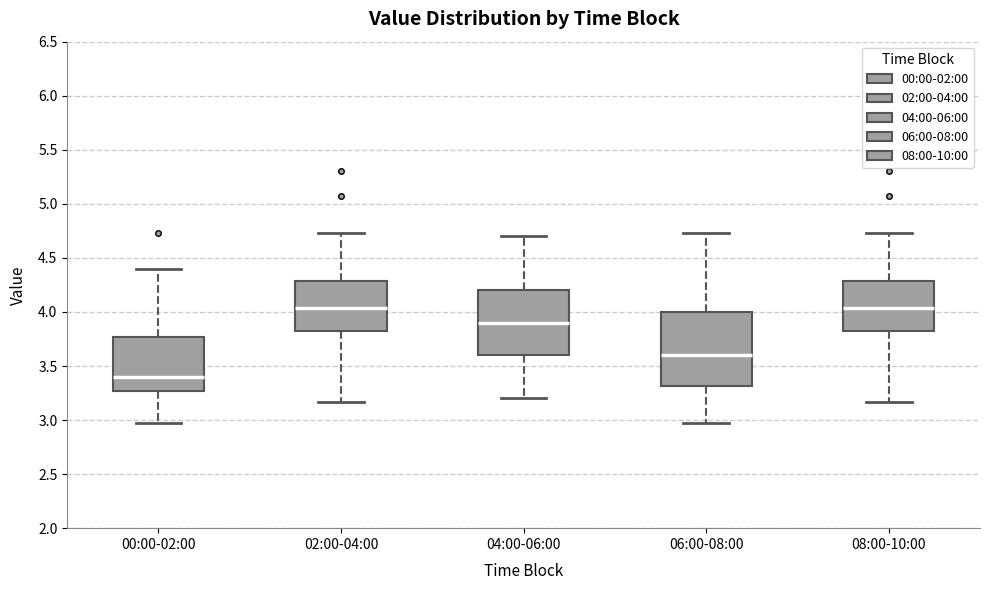

Reading left to right, transcribe this box plot: for each box, give where its median line is, the range the box spans, and where its two whiskers end, as read against the y-axis. The values are not printed on the chart, so give them approximately, as read against the axis.

00:00-02:00: median 3.40, box 3.25 to 3.75, whiskers 2.95 to 4.40
02:00-04:00: median 4.05, box 3.80 to 4.30, whiskers 3.15 to 4.75
04:00-06:00: median 3.90, box 3.60 to 4.20, whiskers 3.20 to 4.70
06:00-08:00: median 3.60, box 3.30 to 4.00, whiskers 2.95 to 4.75
08:00-10:00: median 4.05, box 3.80 to 4.30, whiskers 3.15 to 4.75